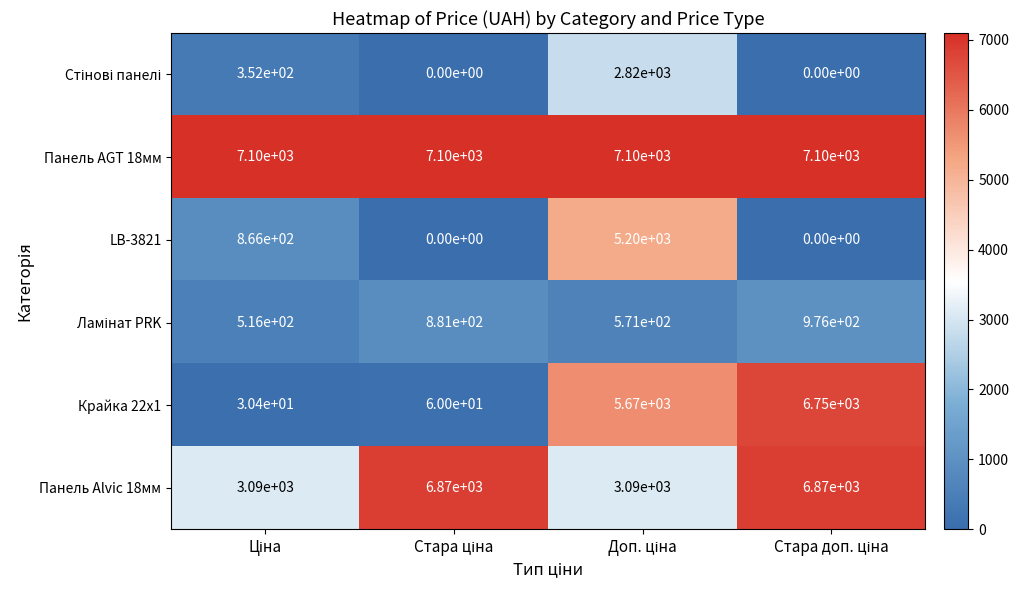

Which series has the largest total across all categories?

Панель AGT 18мм